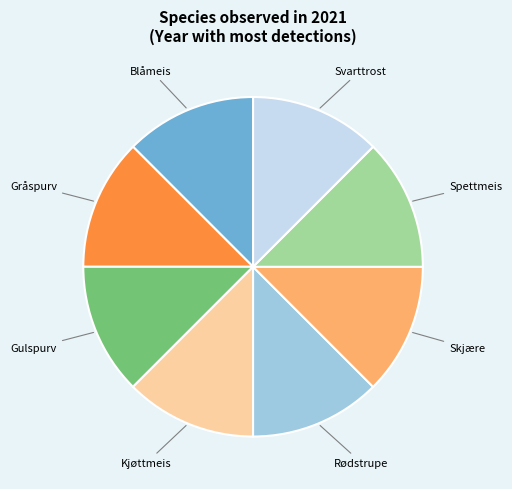

Is the sum of Gråspurv and Gulspurv greater than half?

No